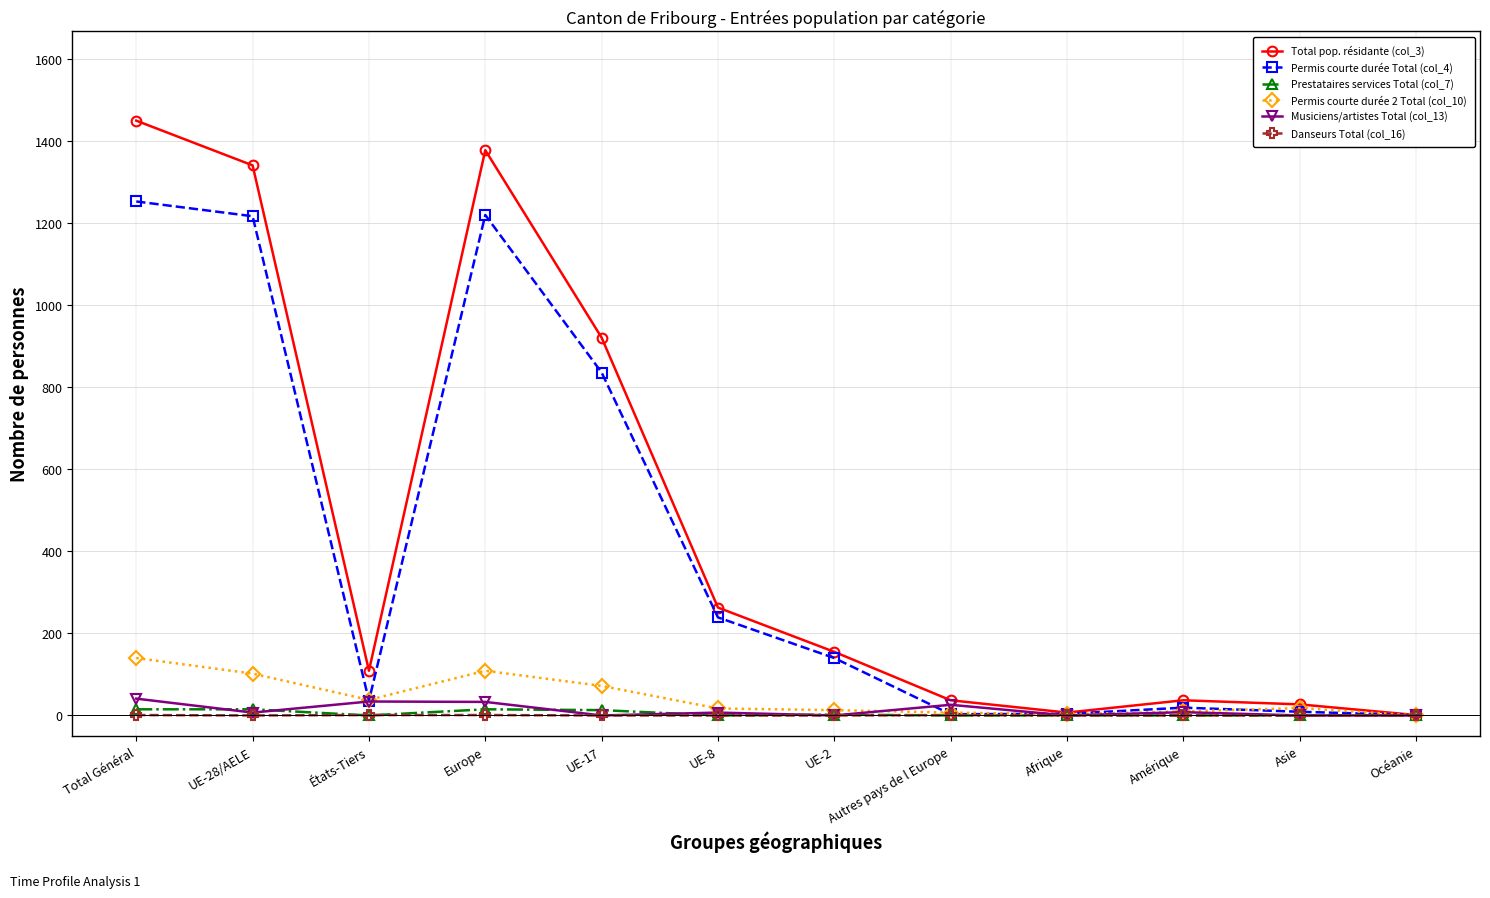

Which label corresponds to the largest value in the chart?

Total Général